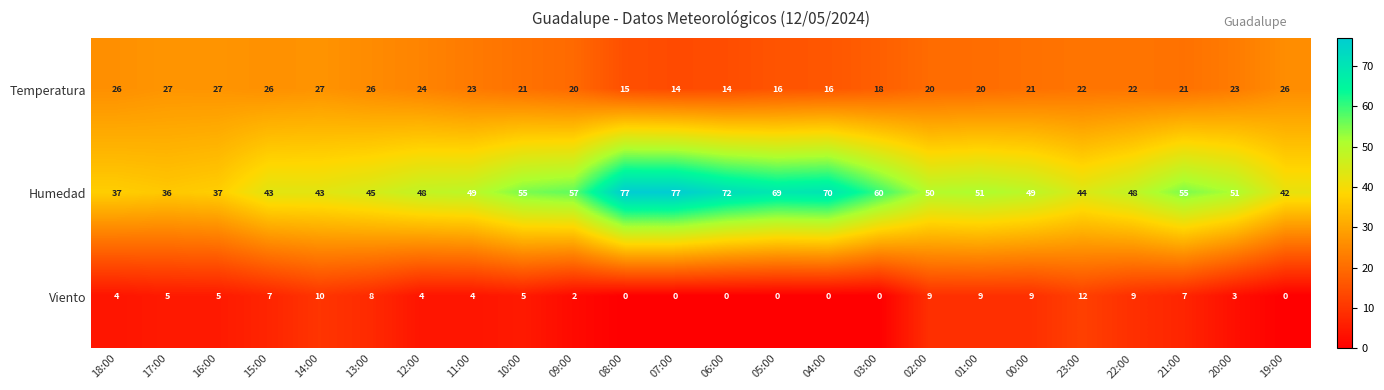

What value does the Temperatura series have at 12:00, to the nearest 10?

20